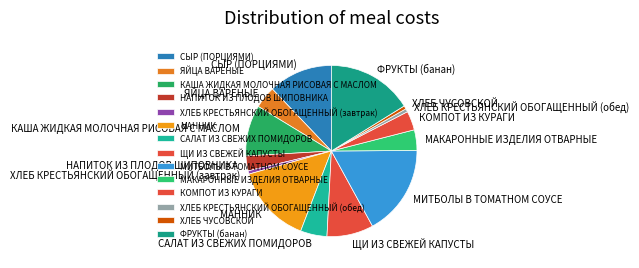

Which has a higher value, ХЛЕБ ЧУСОВСКОЙ or ЯЙЦА ВАРЕНЫЕ?

ЯЙЦА ВАРЕНЫЕ